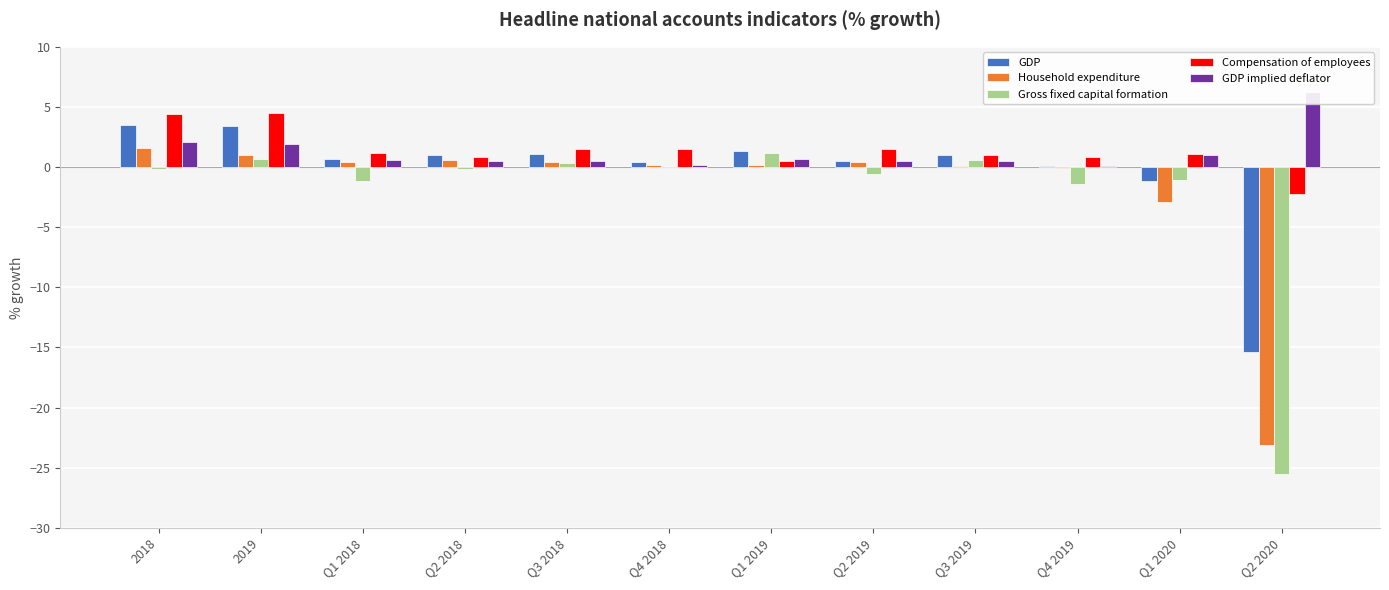

How many bars are there in total?

60